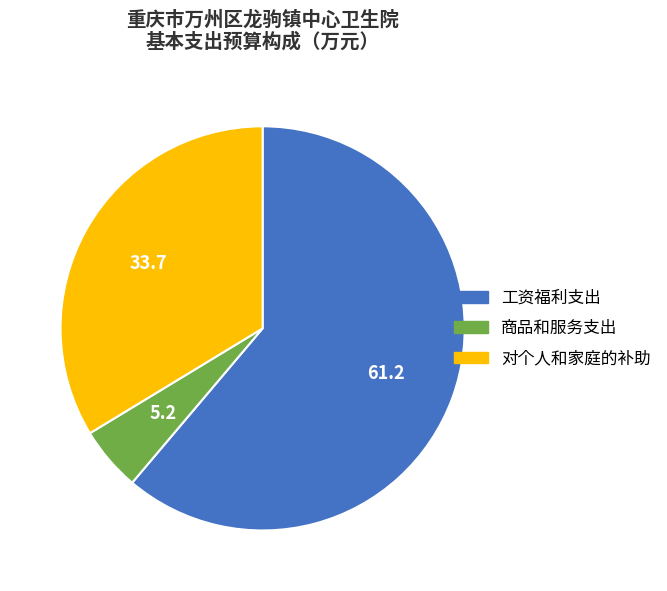

Is it true that 对个人和家庭的补助 is 45% of the pie?

False